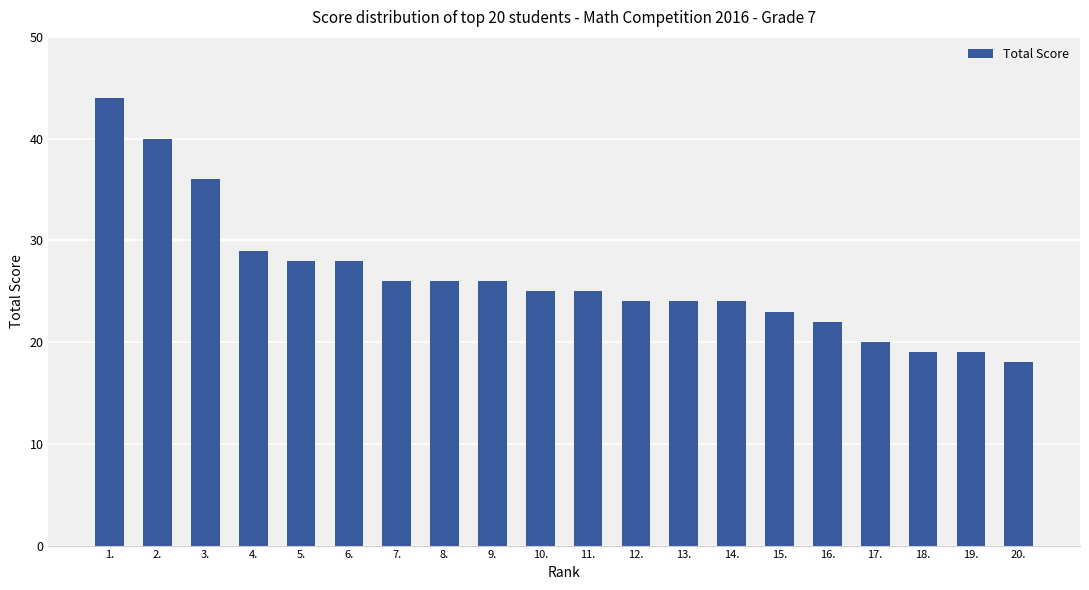

How many categories are shown in the chart?

20